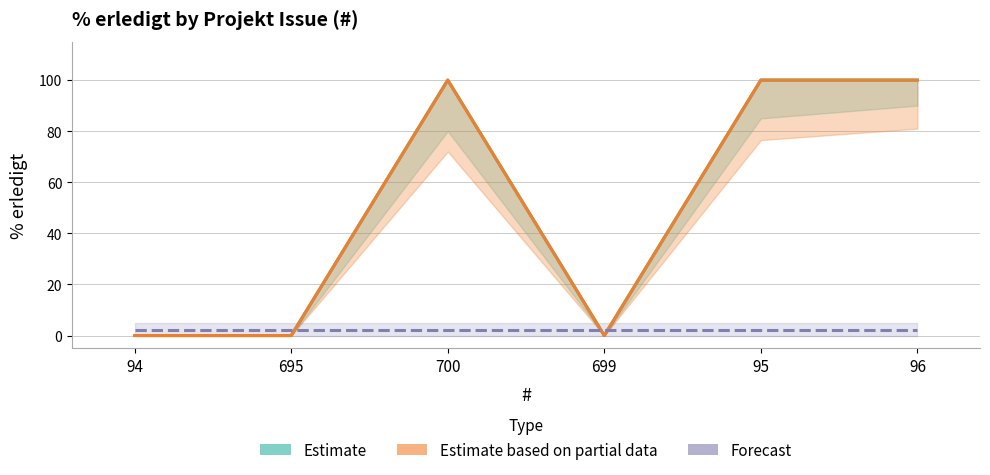

How many interior local peaks does the Estimate (% erledigt) series have?

1